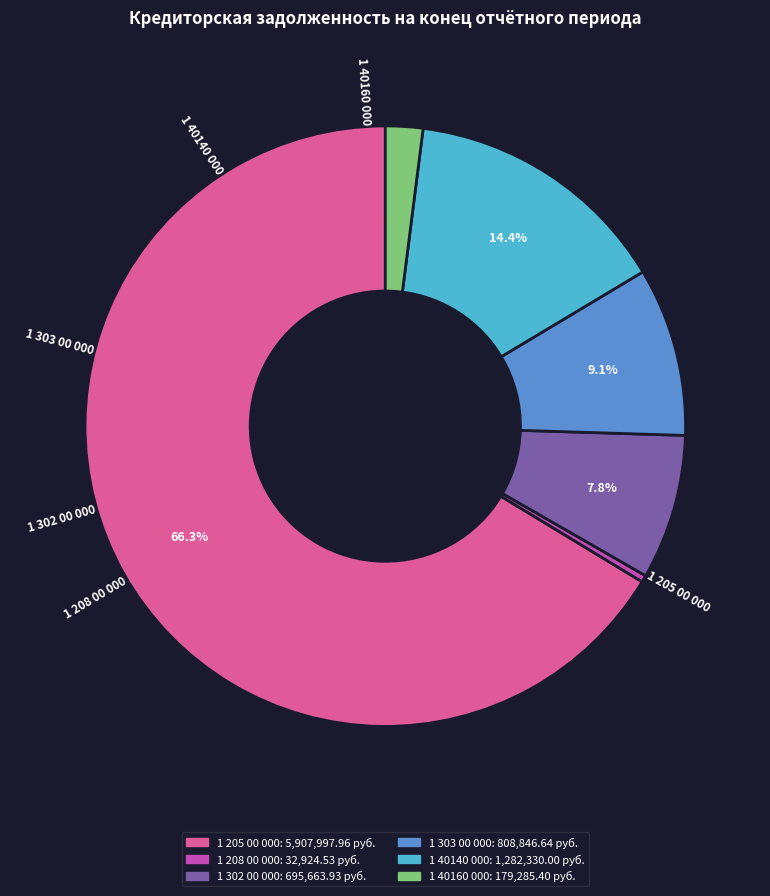

To the nearest percent, what is the average slice percentage?

17%